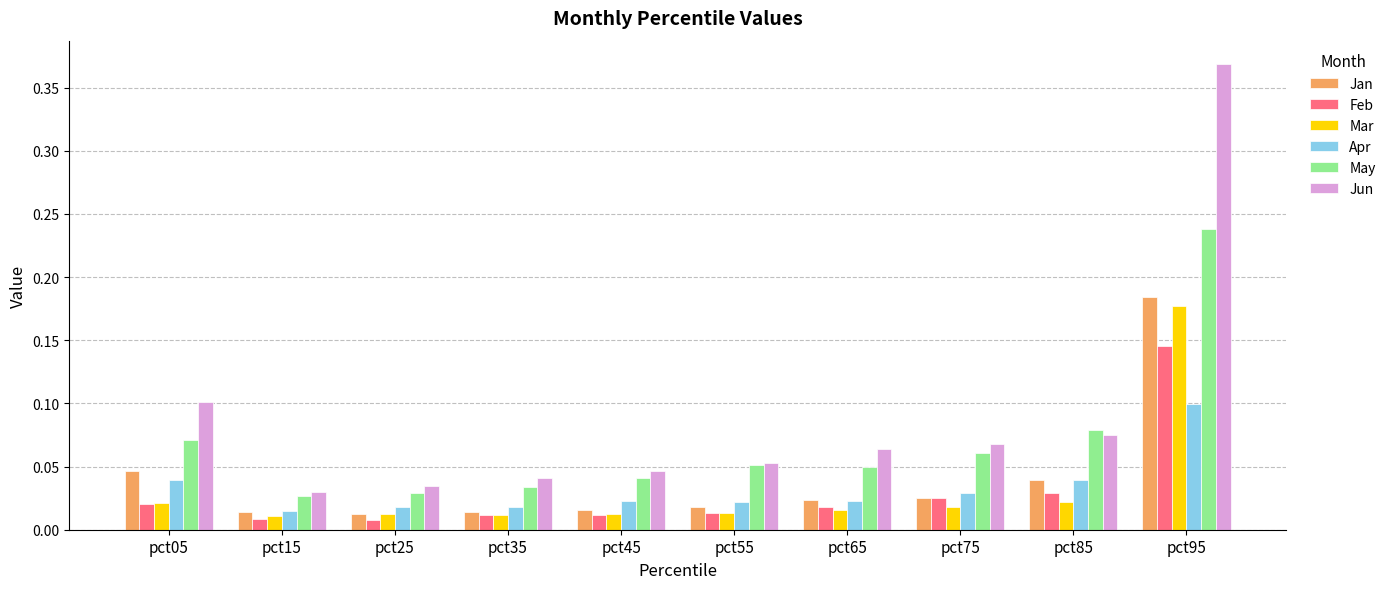

True or false: May has a value of 0.1 at pct55.

True